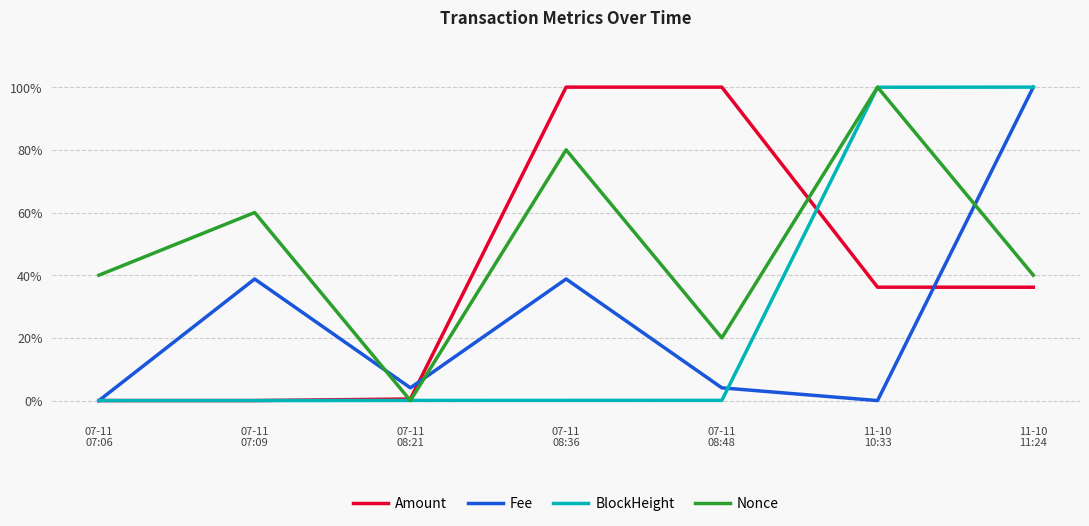

The Nonce series shows 0.6 at 07-11
07:09. True or false?

True